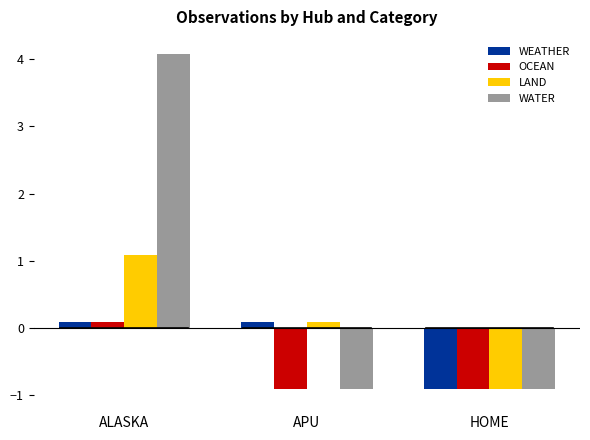

At how many categories does at least one series exceed 3?

1